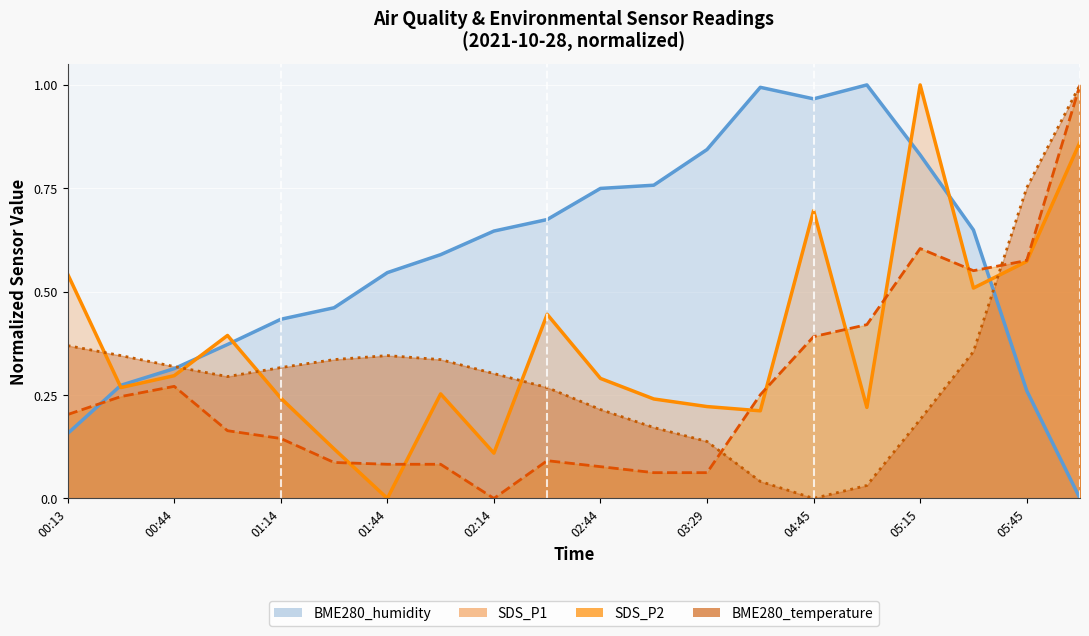

Reading right to left, list all the values displayed in this chart.

SDS_P1: 0.9	0.6	0.5	1.0	0.2	0.7	0.2	0.2	0.2	0.3	0.4	0.1	0.3	0.0	0.1	0.2	0.4	0.3	0.3	0.5
SDS_P2: 1.0	0.6	0.6	0.6	0.4	0.4	0.3	0.1	0.1	0.1	0.1	0.0	0.1	0.1	0.1	0.1	0.2	0.3	0.2	0.2
BME280_temperature: 1.0	0.8	0.4	0.2	0.0	0.0	0.0	0.1	0.2	0.2	0.3	0.3	0.3	0.3	0.3	0.3	0.3	0.3	0.3	0.4
BME280_humidity: 0.0	0.3	0.6	0.8	1.0	1.0	1.0	0.8	0.8	0.7	0.7	0.6	0.6	0.5	0.5	0.4	0.4	0.3	0.3	0.2